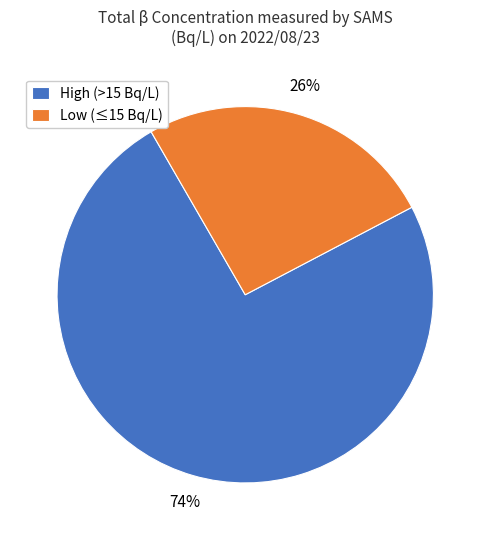

The High (>15 Bq/L) slice represents 74% of the pie. True or false?

True